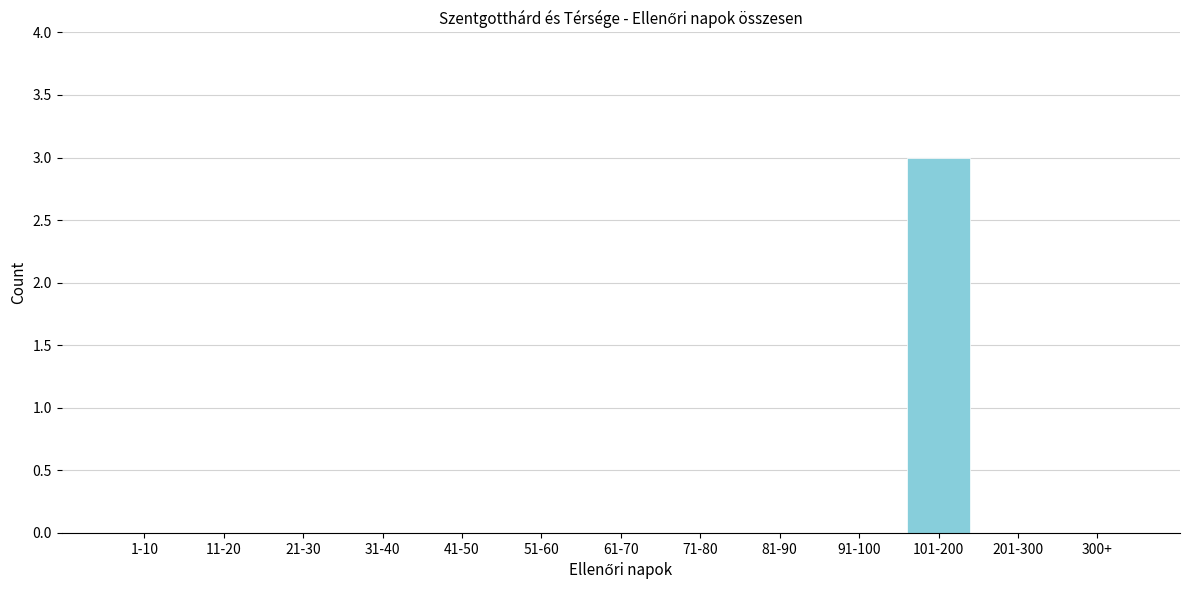

Reading left to right, extract all data points from this chart.

1-10=0	11-20=0	21-30=0	31-40=0	41-50=0	51-60=0	61-70=0	71-80=0	81-90=0	91-100=0	101-200=3	201-300=0	300+=0